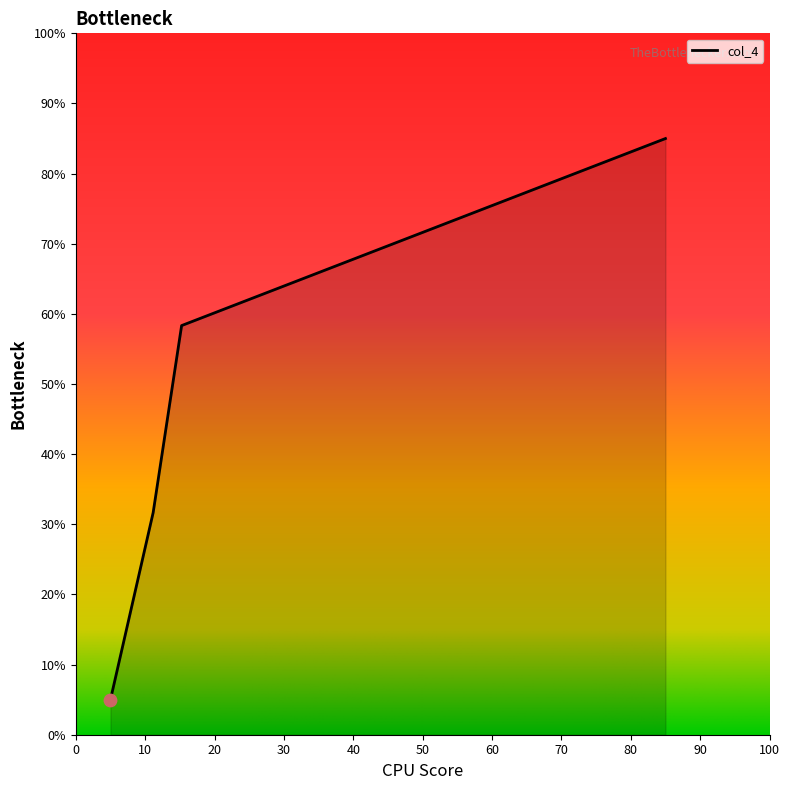

What is the minimum value shown in the chart?

5.0